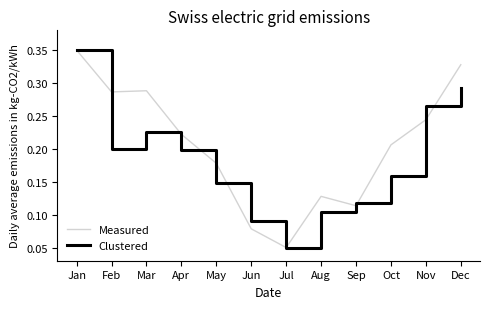

Where is Clustered nearest to the value 0?

Jul